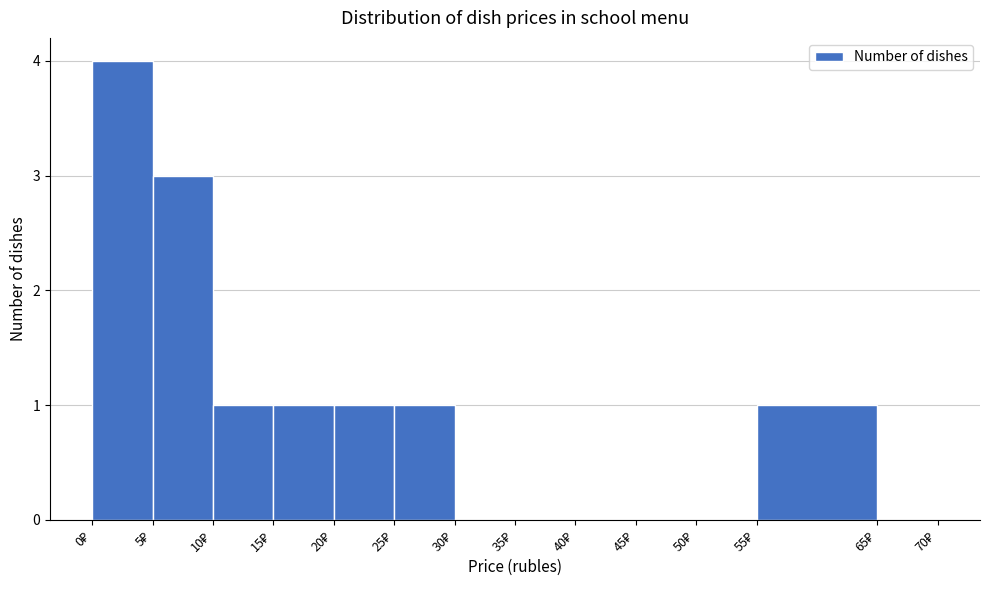

What is the height of the bar covering 10 to 15 on the x-axis? The values are not printed on the chart, so give them approximately, as read against the axis.

1